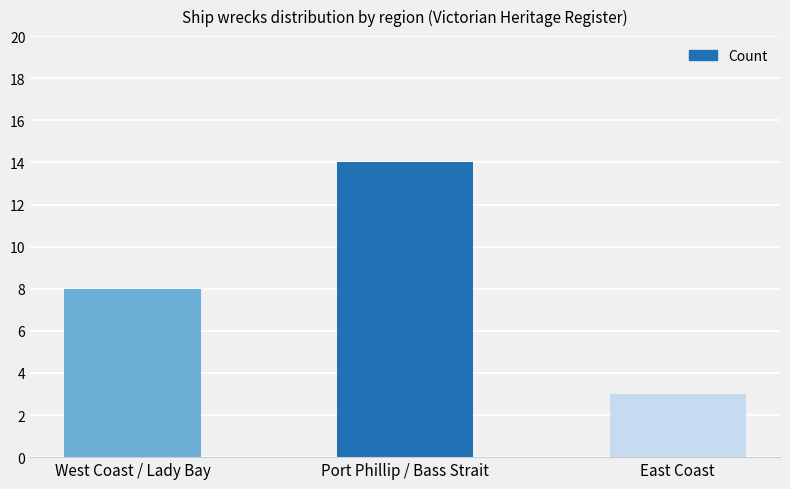

What is the minimum value shown in the chart?

3